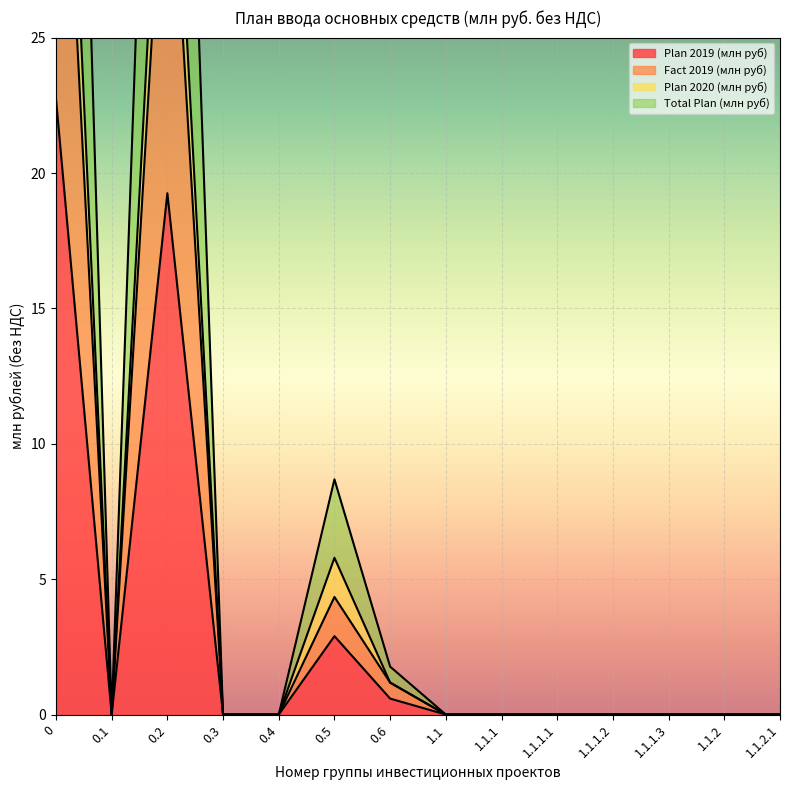

Where is the first local minimum for Plan 2020 (млн руб)?

0.1